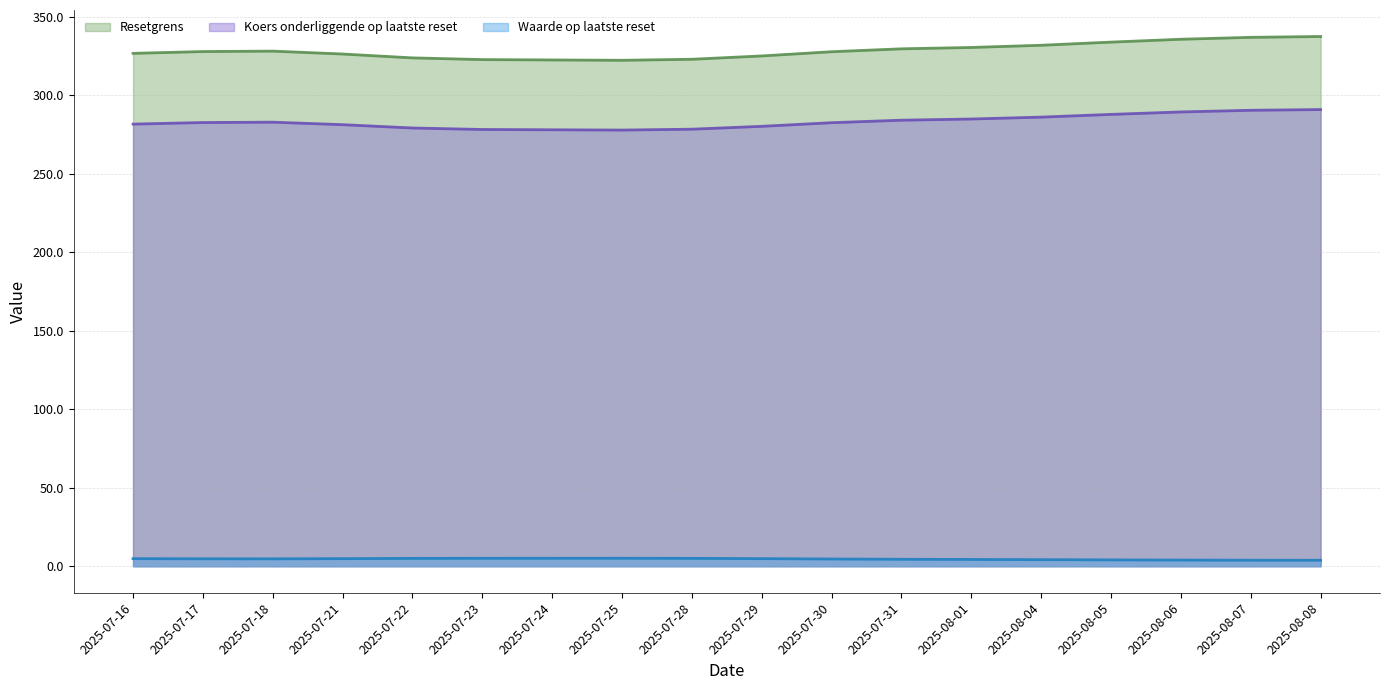

Which has a higher value, 2025-07-21 or 2025-07-31?

2025-07-31